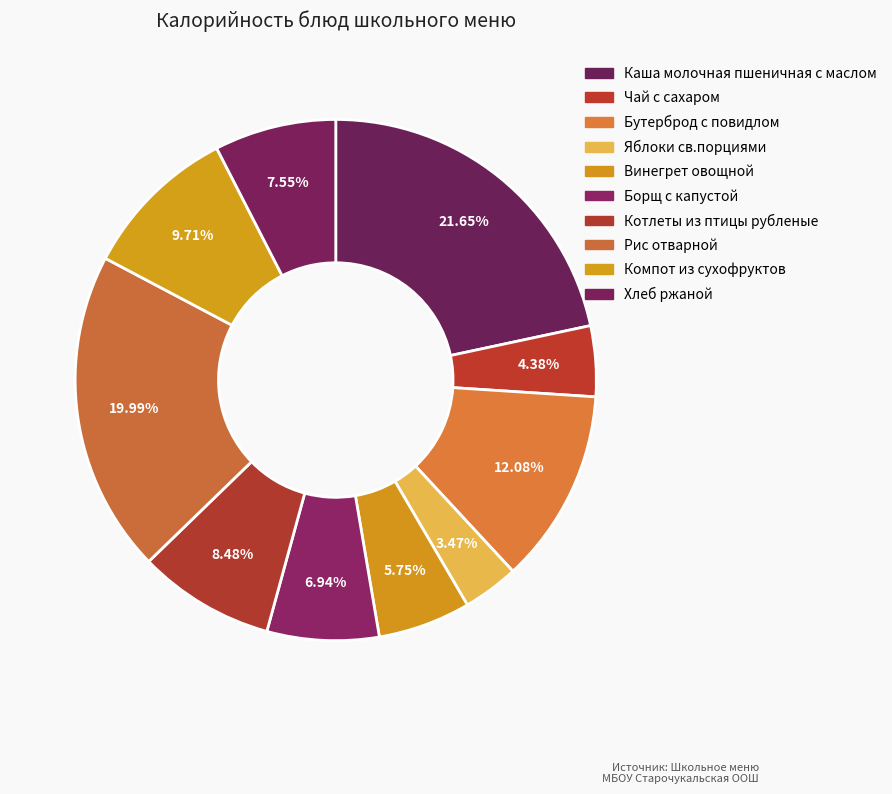

To the nearest percent, what percentage of the pie is Рис отварной?

20%